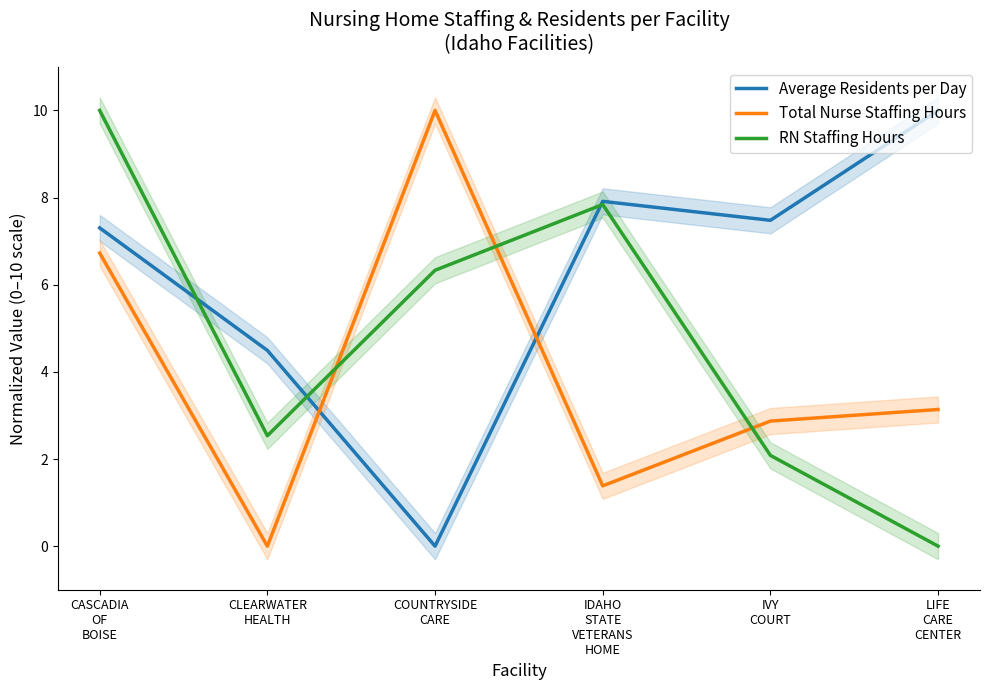

How many interior local peaks does the Total Nurse Staffing Hours series have?

1